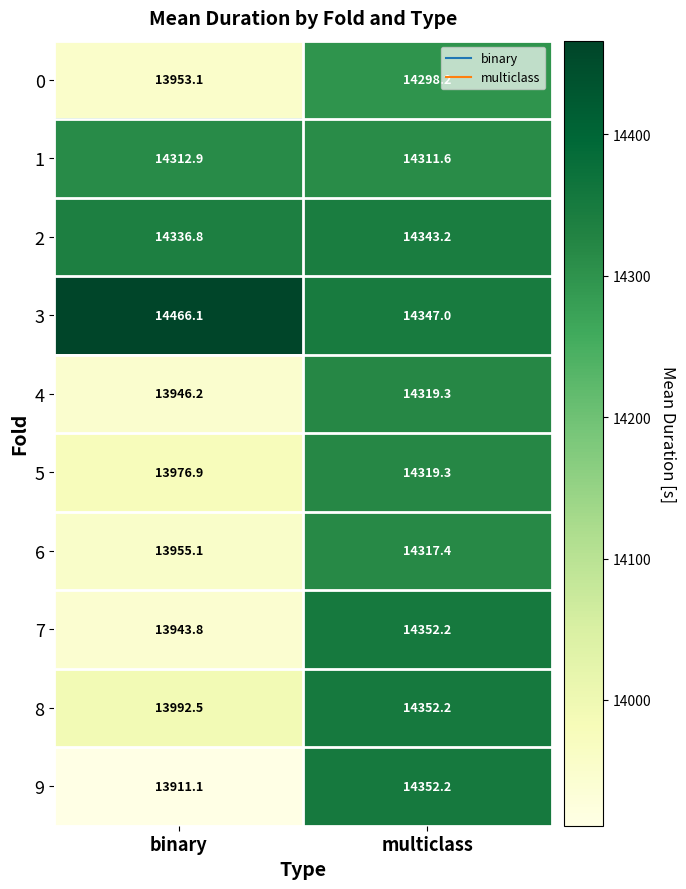

What is the difference between the highest and lowest values at multiclass?

54.0